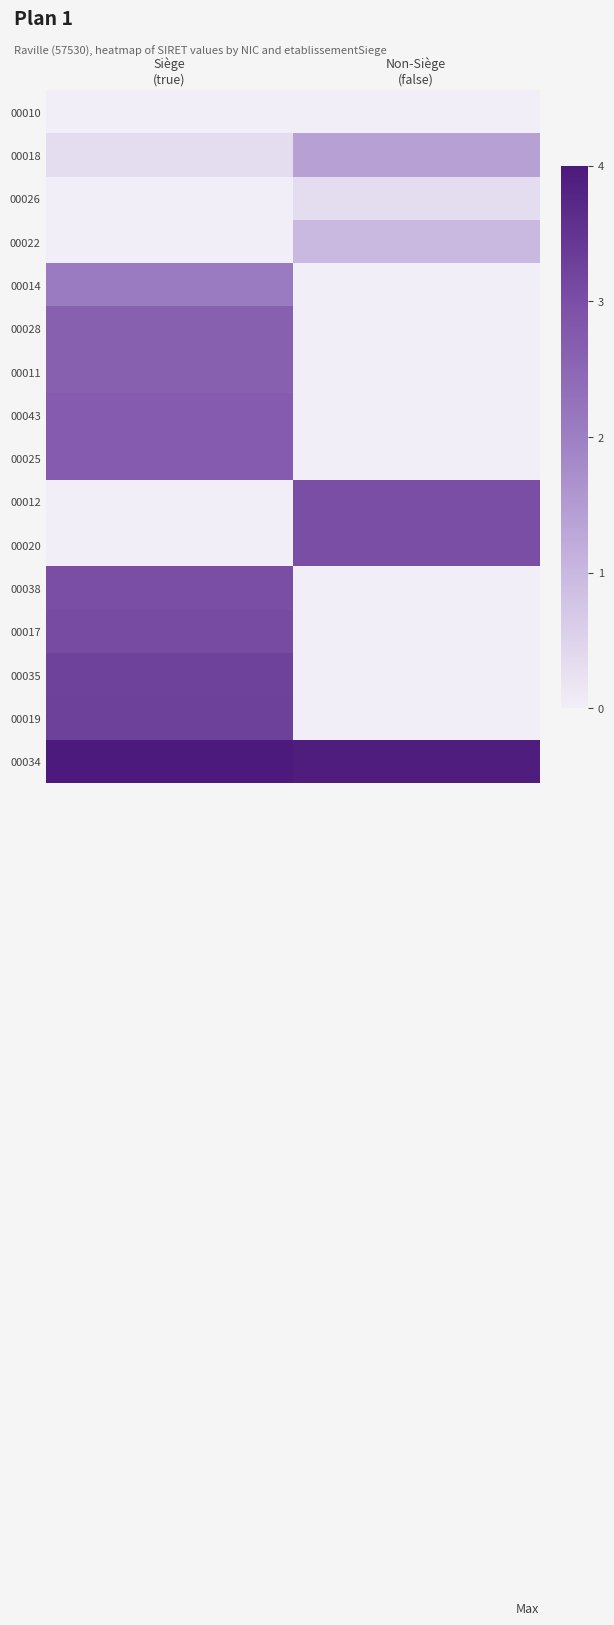

List the series in order of their peak value, highest first.

00034, 00019, 00035, 00017, 00025, 00012, 00020, 00038, 00043, 00011, 00028, 00018, 00026, 00022, 00014, 00010